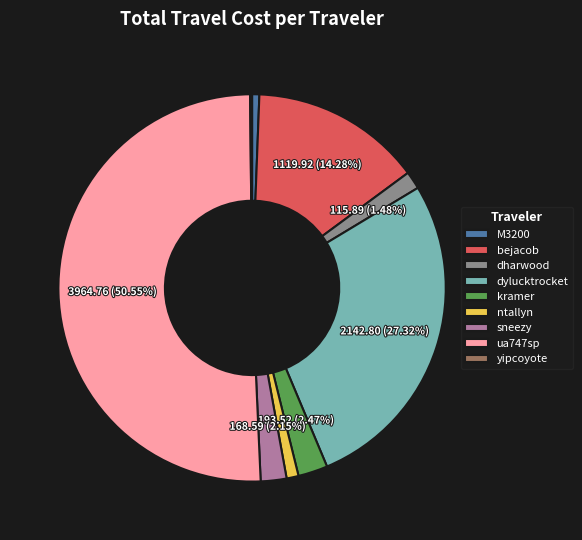

Between sneezy and dylucktrocket, which is larger?

dylucktrocket